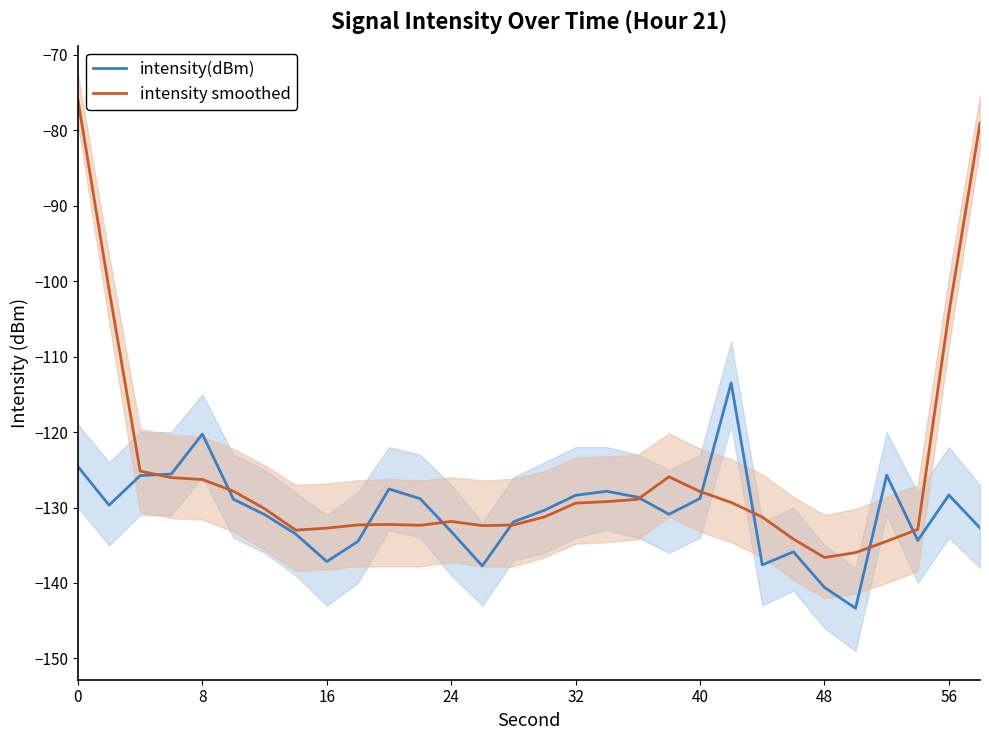

At how many categories does at least one series exceed -123?

6